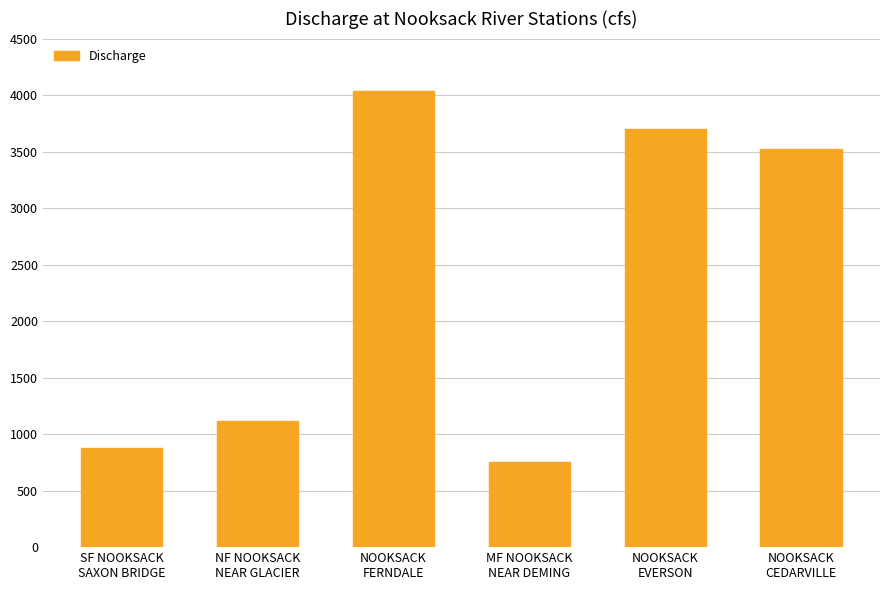

What is the label of the 2nd bar from the left?

NF NOOKSACK
NEAR GLACIER